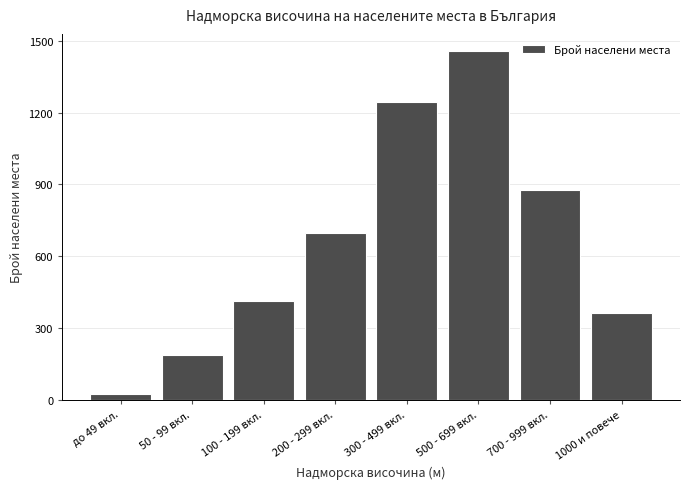

Reading left to right, what are all the values shown in this chart?

до 49 вкл.=23	50 - 99 вкл.=187	100 - 199 вкл.=412	200 - 299 вкл.=698	300 - 499 вкл.=1243	500 - 699 вкл.=1456	700 - 999 вкл.=876	1000 и повече=364